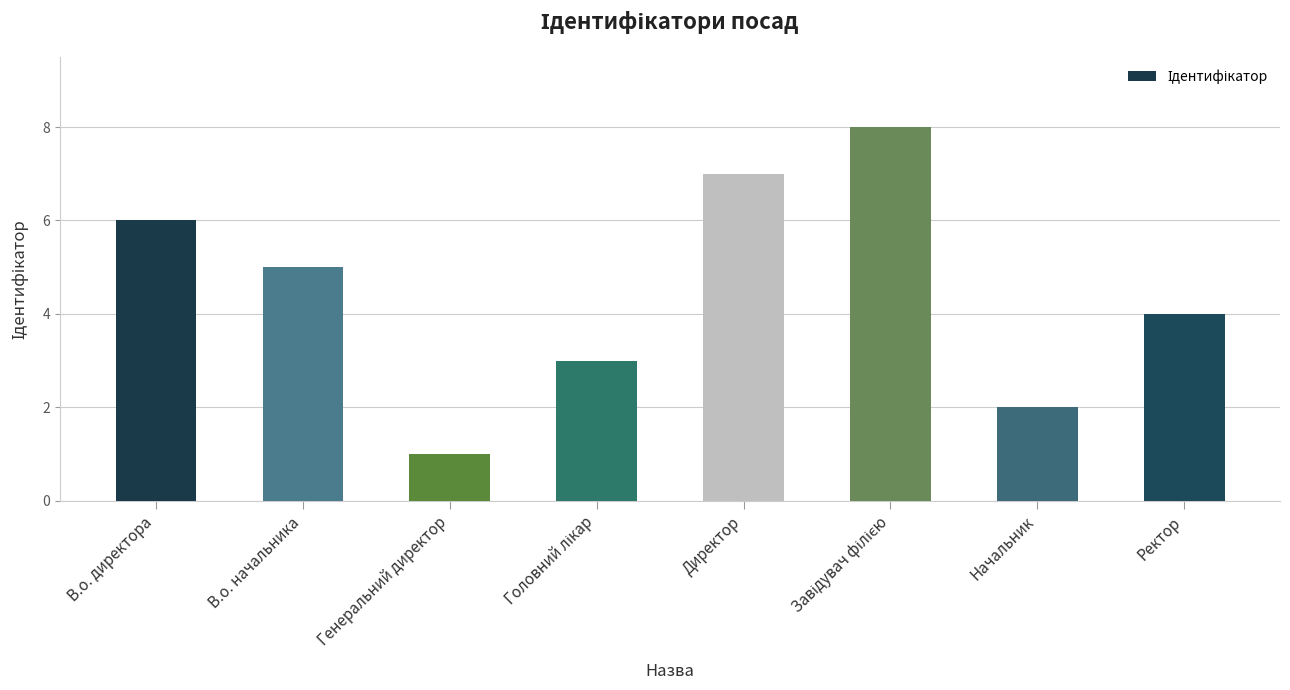

True or false: the data shows 1 at В.о. начальника.

False